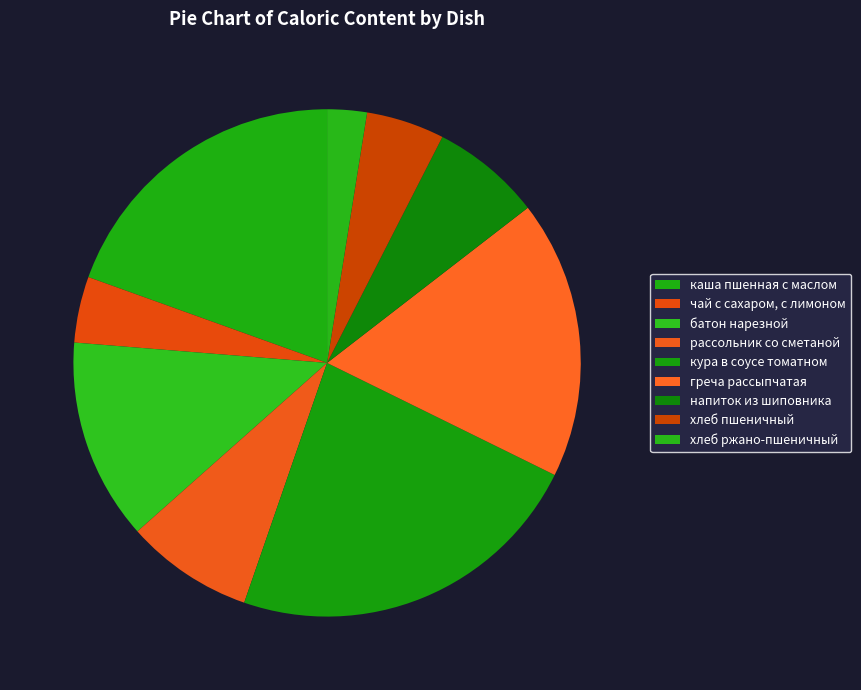

Rank the categories by value from lowest to highest.

хлеб ржано-пшеничный, чай с сахаром, с лимоном, хлеб пшеничный, напиток из шиповника, рассольник со сметаной, батон нарезной, греча рассыпчатая, каша пшенная с маслом, кура в соусе томатном